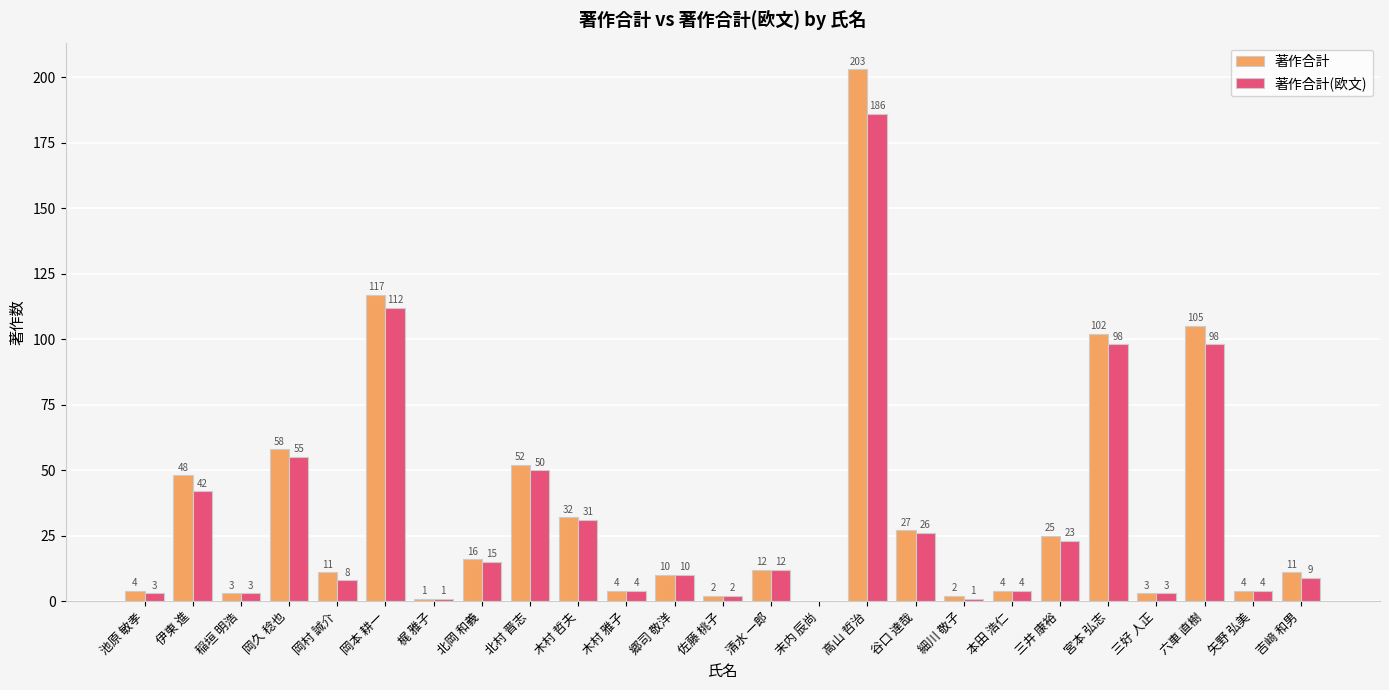

Reading left to right, list all the values displayed in this chart.

著作合計: 4	48	3	58	11	117	1	16	52	32	4	10	2	12	0	203	27	2	4	25	102	3	105	4	11
著作合計(欧文): 3	42	3	55	8	112	1	15	50	31	4	10	2	12	0	186	26	1	4	23	98	3	98	4	9